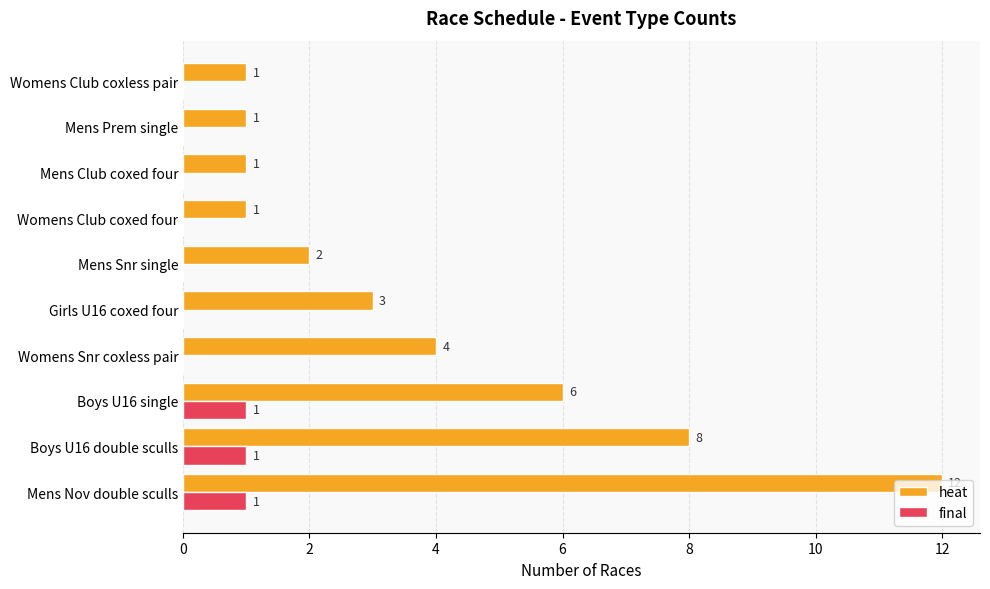

What is the sum of the heat values at Girls U16 coxed four and Mens Club coxed four?

4